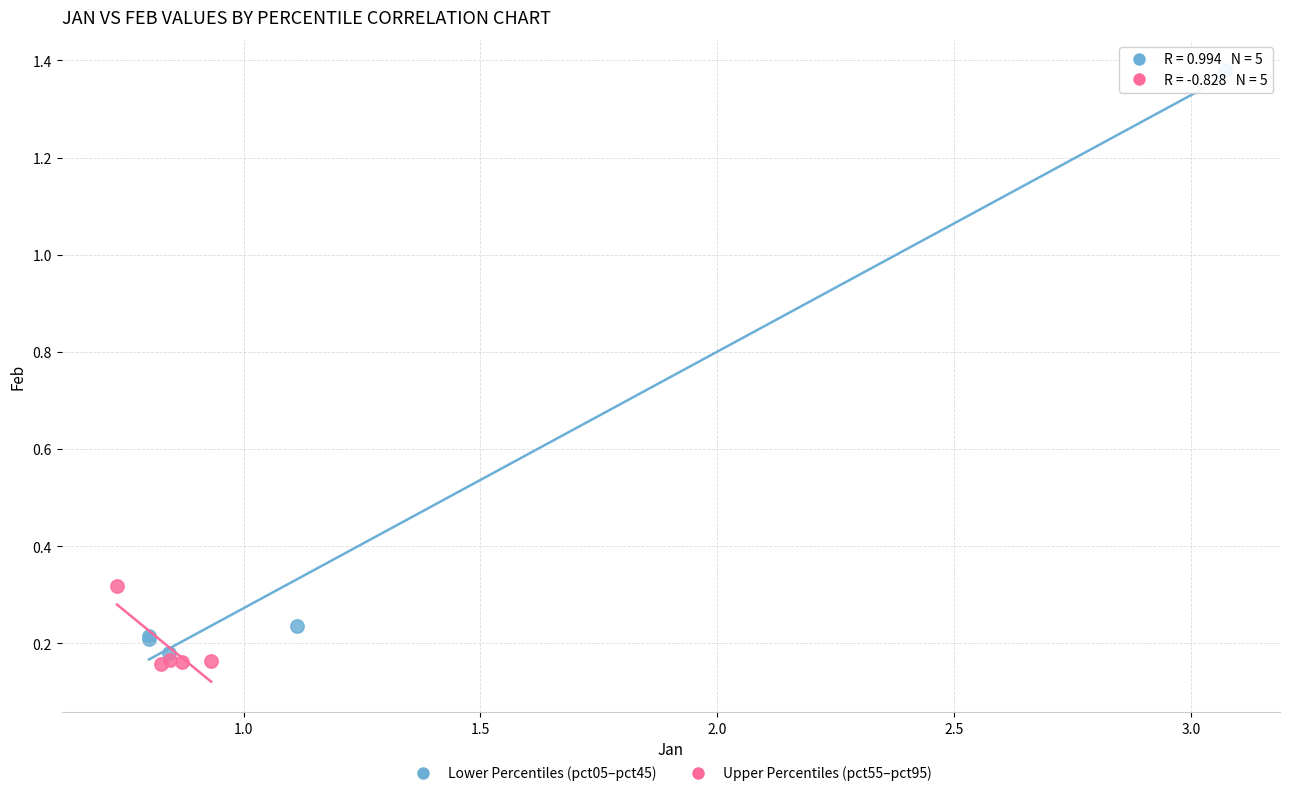

What are all the series names shown in the legend?

Lower Percentiles (pct05–pct45), Upper Percentiles (pct55–pct95)